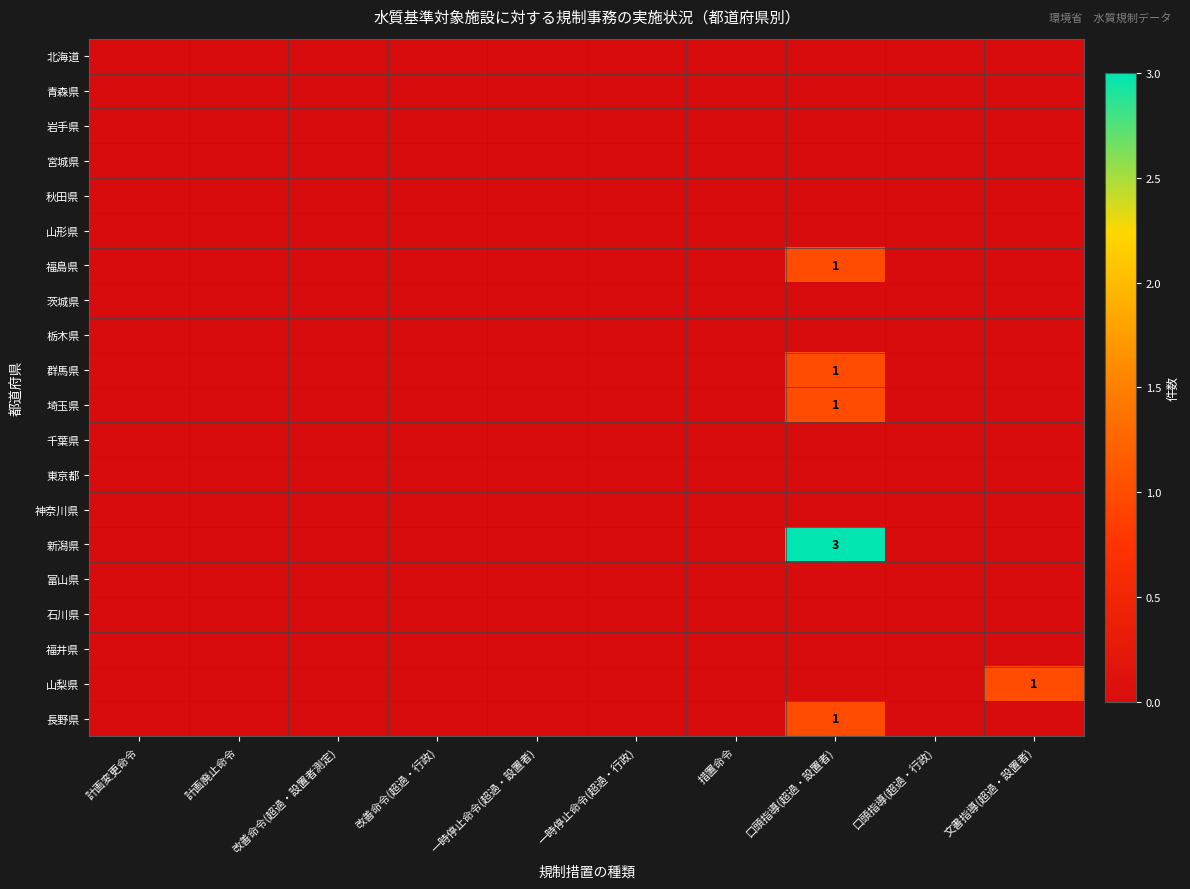

True or false: 東京都 has a value of 0.0 at 計画廃止命令.

True